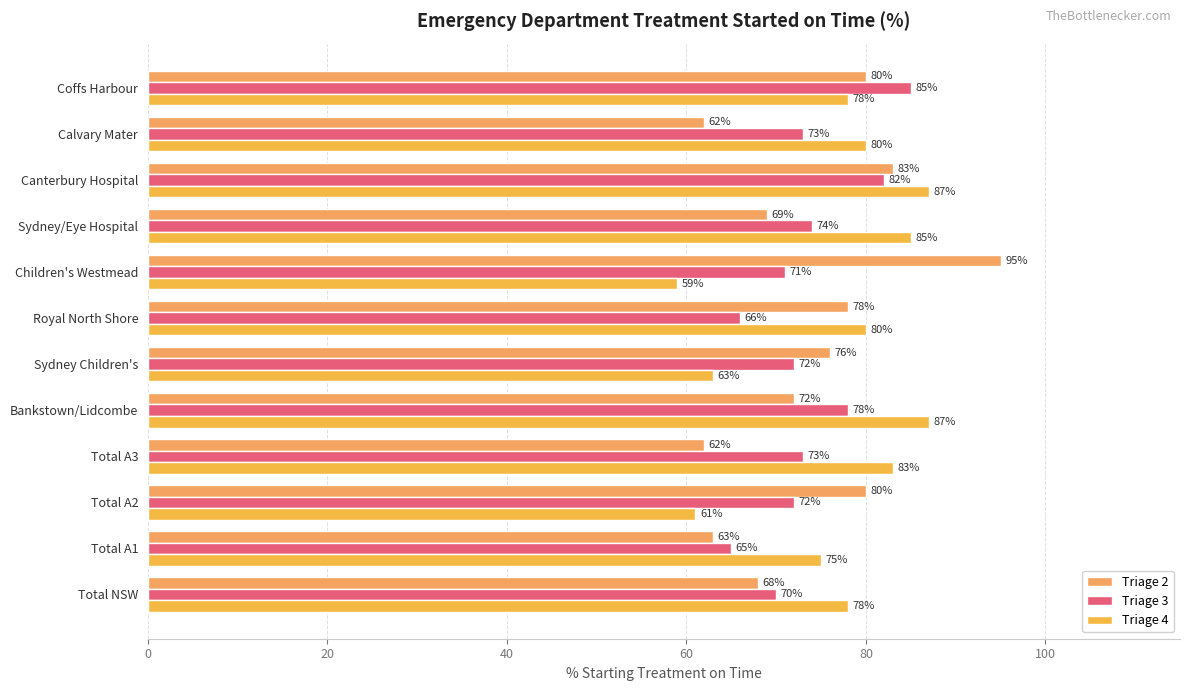

Count the number of categories in the chart.

12